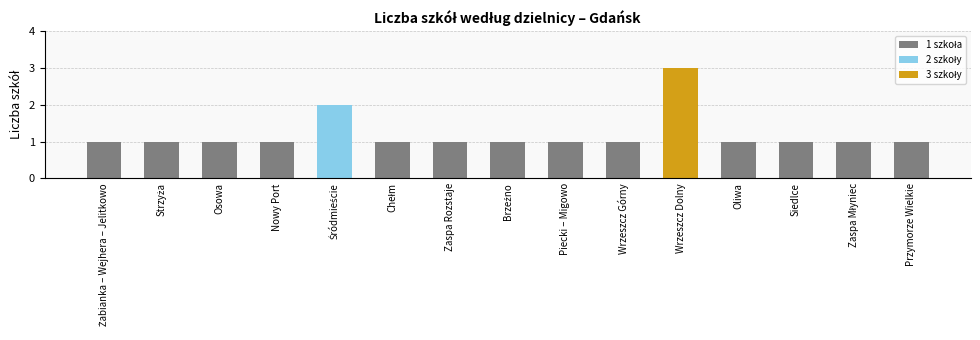

What is the smallest value displayed?

1